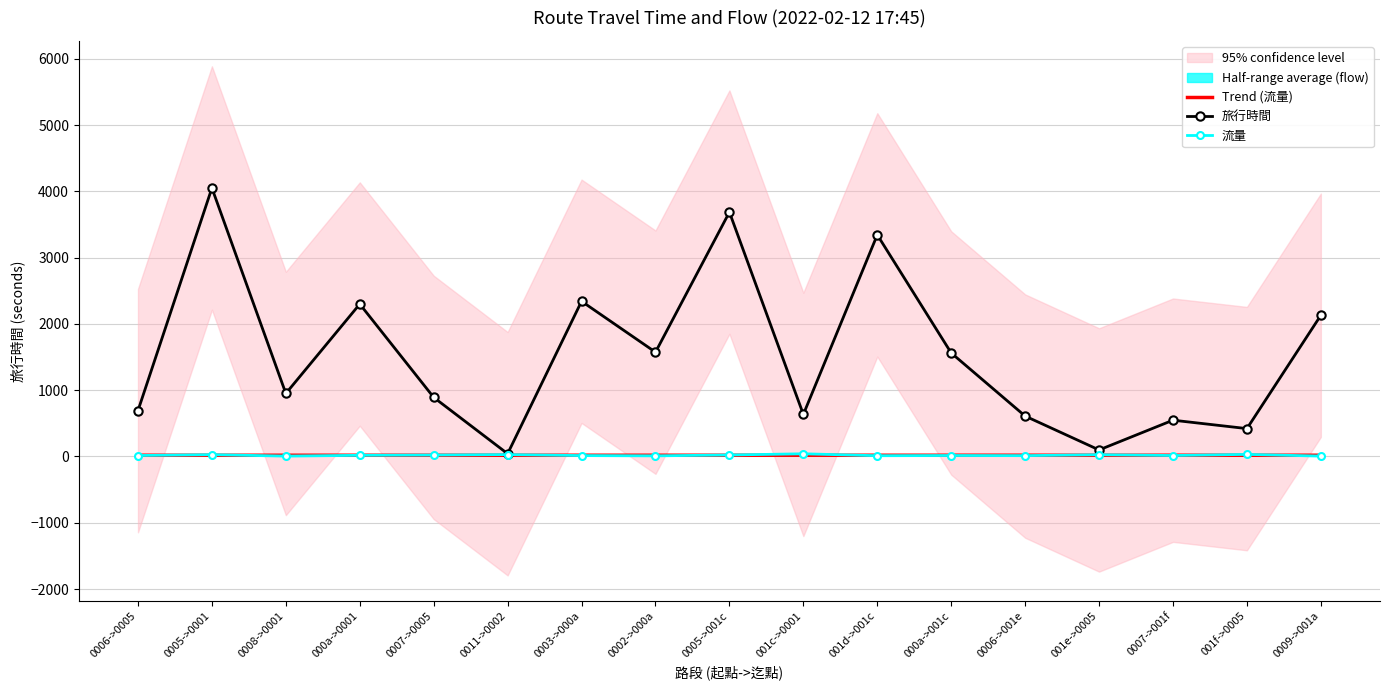

Which label corresponds to the largest value in the chart?

0005->0001